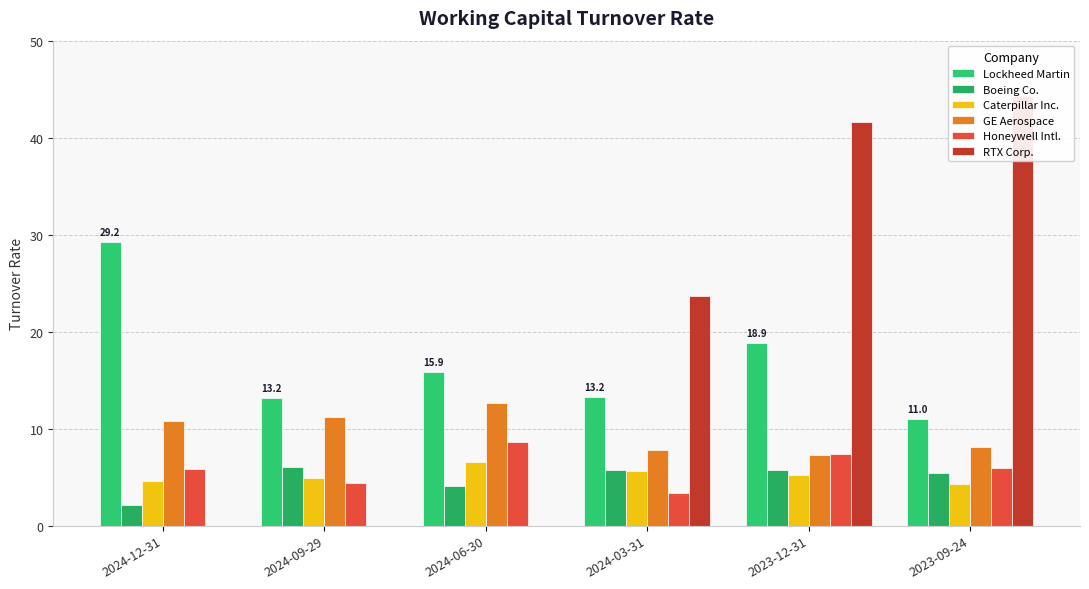

Is it true that Caterpillar Inc. equals 5.6 at 2024-03-31?

True